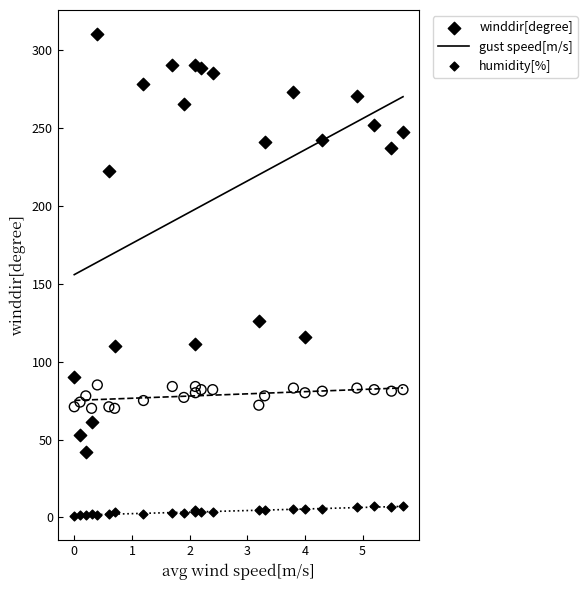

Which series reaches the maximum Y coordinate?

winddir[degree]